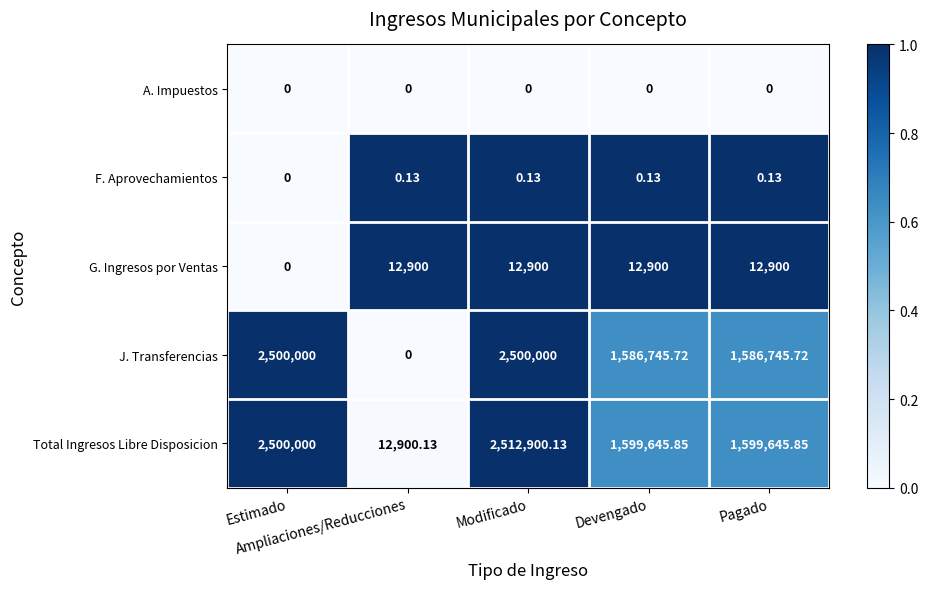

Rank the series by their maximum value, from lowest to highest.

A. Impuestos, F. Aprovechamientos, G. Ingresos por Ventas, J. Transferencias, Total Ingresos Libre Disposicion